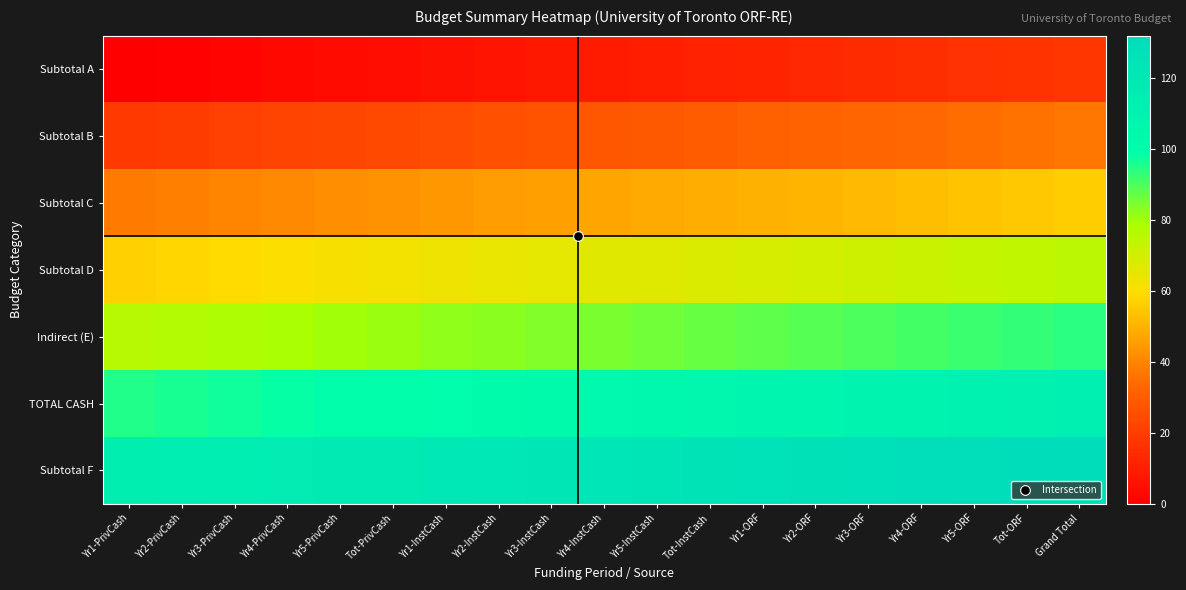

Reading left to right, extract all data points from this chart.

Subtotal A: Yr1-PrivCash=0	Yr2-PrivCash=1	Yr3-PrivCash=2	Yr4-PrivCash=3	Yr5-PrivCash=4	Tot-PrivCash=5	Yr1-InstCash=6	Yr2-InstCash=7	Yr3-InstCash=8	Yr4-InstCash=9	Yr5-InstCash=10	Tot-InstCash=11	Yr1-ORF=12	Yr2-ORF=13	Yr3-ORF=14	Yr4-ORF=15	Yr5-ORF=16	Tot-ORF=17	Grand Total=18
Subtotal B: Yr1-PrivCash=19	Yr2-PrivCash=20	Yr3-PrivCash=21	Yr4-PrivCash=22	Yr5-PrivCash=23	Tot-PrivCash=24	Yr1-InstCash=25	Yr2-InstCash=26	Yr3-InstCash=27	Yr4-InstCash=28	Yr5-InstCash=29	Tot-InstCash=30	Yr1-ORF=31	Yr2-ORF=32	Yr3-ORF=33	Yr4-ORF=34	Yr5-ORF=35	Tot-ORF=36	Grand Total=37
Subtotal C: Yr1-PrivCash=38	Yr2-PrivCash=39	Yr3-PrivCash=40	Yr4-PrivCash=41	Yr5-PrivCash=42	Tot-PrivCash=43	Yr1-InstCash=44	Yr2-InstCash=45	Yr3-InstCash=46	Yr4-InstCash=47	Yr5-InstCash=48	Tot-InstCash=49	Yr1-ORF=50	Yr2-ORF=51	Yr3-ORF=52	Yr4-ORF=53	Yr5-ORF=54	Tot-ORF=55	Grand Total=56
Subtotal D: Yr1-PrivCash=57	Yr2-PrivCash=58	Yr3-PrivCash=59	Yr4-PrivCash=60	Yr5-PrivCash=61	Tot-PrivCash=62	Yr1-InstCash=63	Yr2-InstCash=64	Yr3-InstCash=65	Yr4-InstCash=66	Yr5-InstCash=67	Tot-InstCash=68	Yr1-ORF=69	Yr2-ORF=70	Yr3-ORF=71	Yr4-ORF=72	Yr5-ORF=73	Tot-ORF=74	Grand Total=75
Indirect (E): Yr1-PrivCash=76	Yr2-PrivCash=77	Yr3-PrivCash=78	Yr4-PrivCash=79	Yr5-PrivCash=80	Tot-PrivCash=81	Yr1-InstCash=82	Yr2-InstCash=83	Yr3-InstCash=84	Yr4-InstCash=85	Yr5-InstCash=86	Tot-InstCash=87	Yr1-ORF=88	Yr2-ORF=89	Yr3-ORF=90	Yr4-ORF=91	Yr5-ORF=92	Tot-ORF=93	Grand Total=94
TOTAL CASH: Yr1-PrivCash=95	Yr2-PrivCash=96	Yr3-PrivCash=97	Yr4-PrivCash=98	Yr5-PrivCash=99	Tot-PrivCash=100	Yr1-InstCash=101	Yr2-InstCash=102	Yr3-InstCash=103	Yr4-InstCash=104	Yr5-InstCash=105	Tot-InstCash=106	Yr1-ORF=107	Yr2-ORF=108	Yr3-ORF=109	Yr4-ORF=110	Yr5-ORF=111	Tot-ORF=112	Grand Total=113
Subtotal F: Yr1-PrivCash=114	Yr2-PrivCash=115	Yr3-PrivCash=116	Yr4-PrivCash=117	Yr5-PrivCash=118	Tot-PrivCash=119	Yr1-InstCash=120	Yr2-InstCash=121	Yr3-InstCash=122	Yr4-InstCash=123	Yr5-InstCash=124	Tot-InstCash=125	Yr1-ORF=126	Yr2-ORF=127	Yr3-ORF=128	Yr4-ORF=129	Yr5-ORF=130	Tot-ORF=131	Grand Total=132